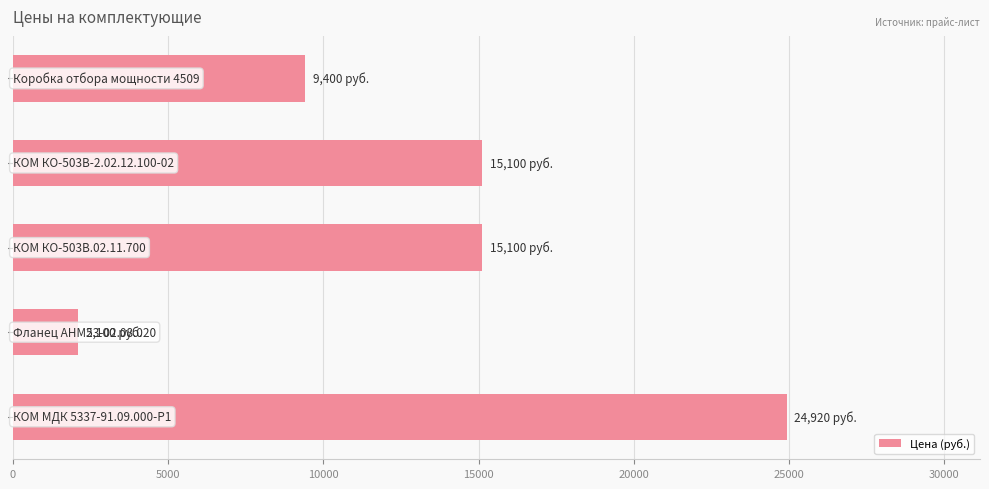

Reading top to bottom, what are all the values shown in this chart?

9400	15100	15100	2100	24920